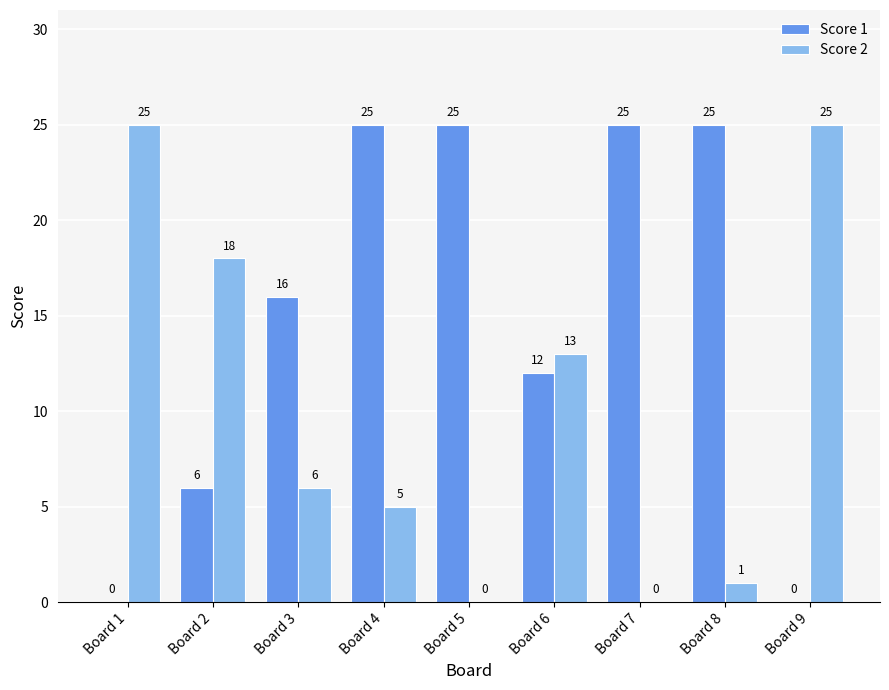

Which series has the largest total across all categories?

Score 1